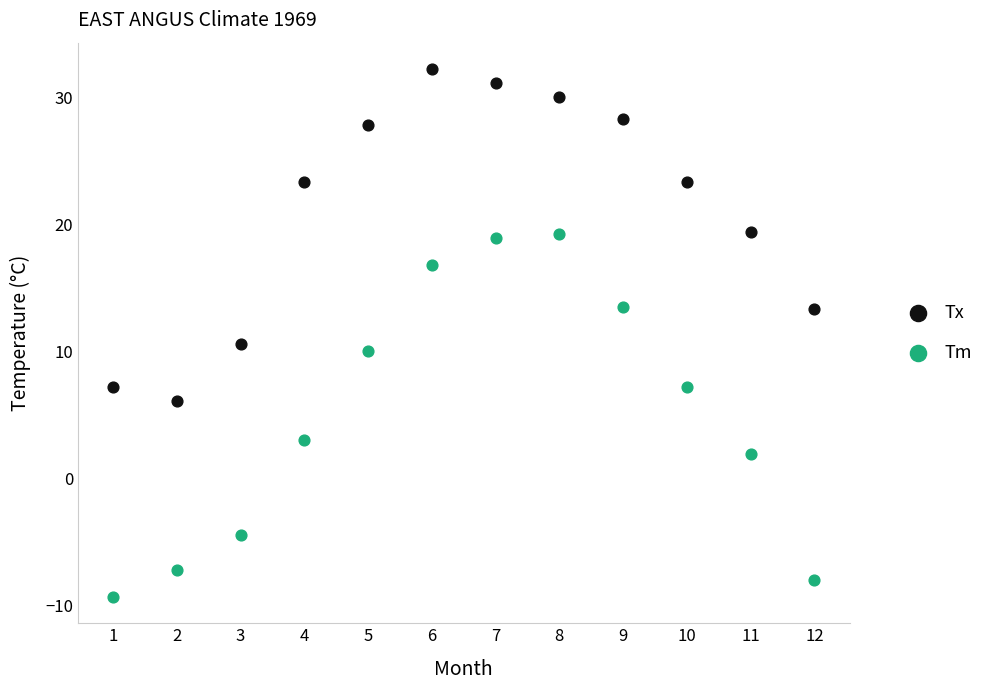

Which series contains the lowest Y value?

Tm